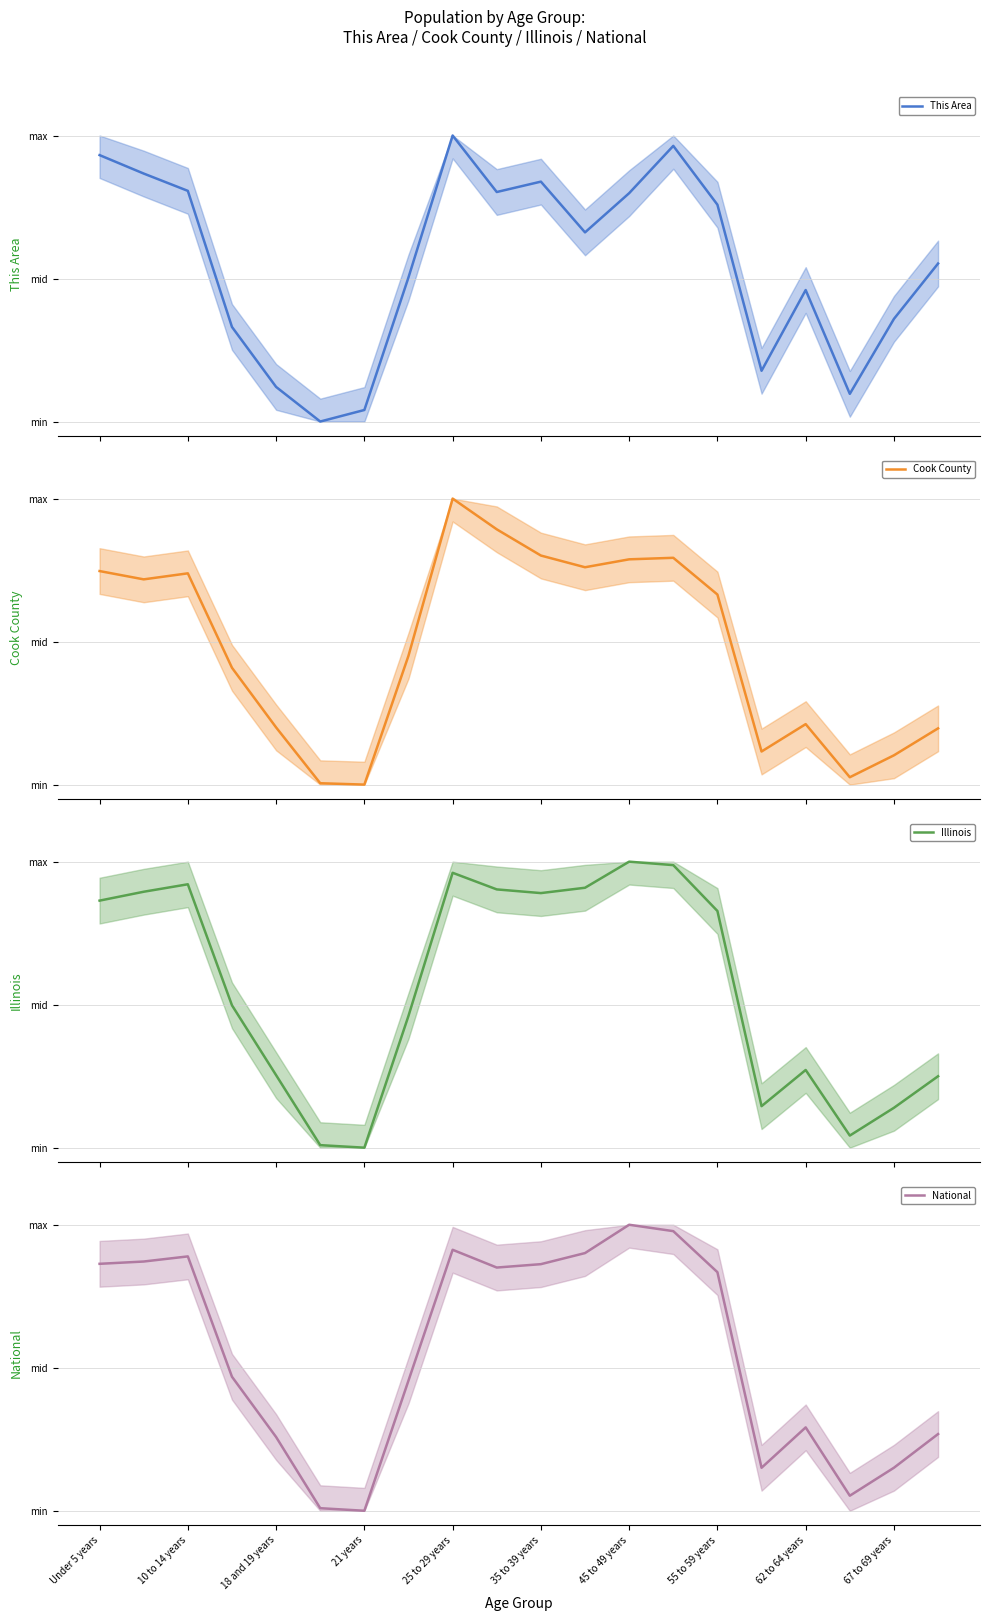

What is the average value of the This Area (mean) series?

0.6